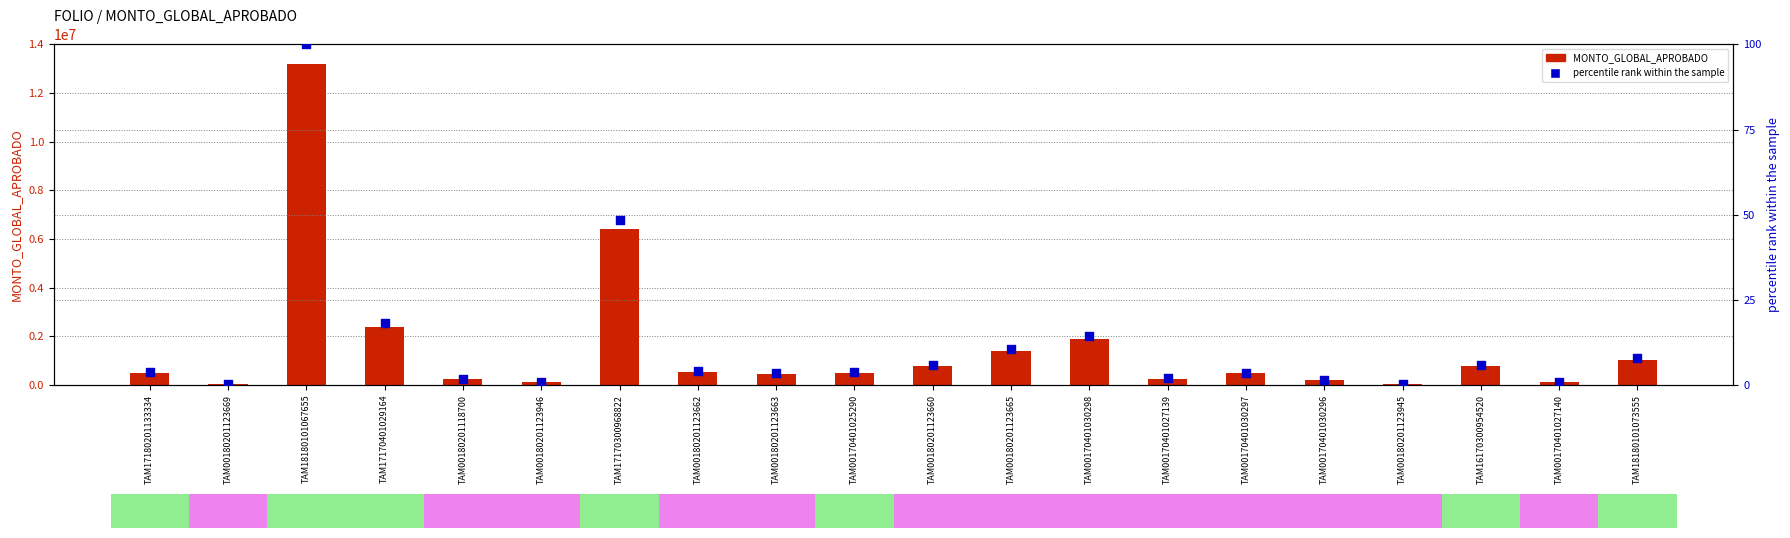

What is the total value across all series at TAM18180101067655?

13213830.0